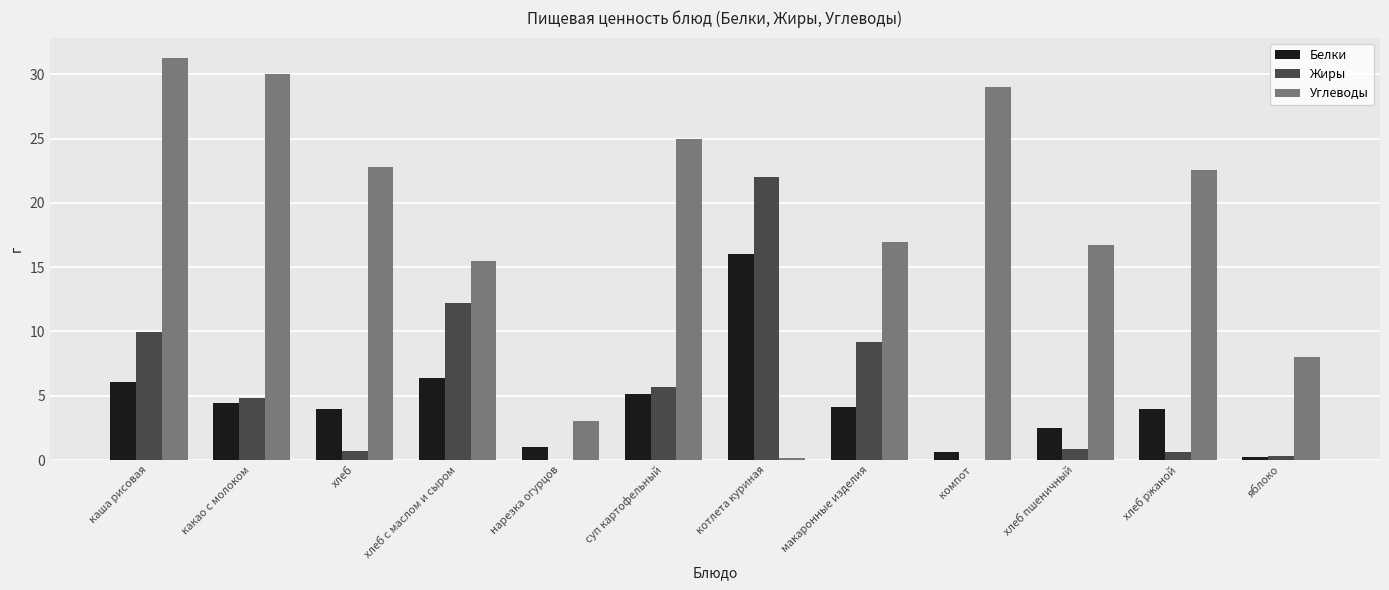

At which category is the sum across all series the highest?

каша рисовая